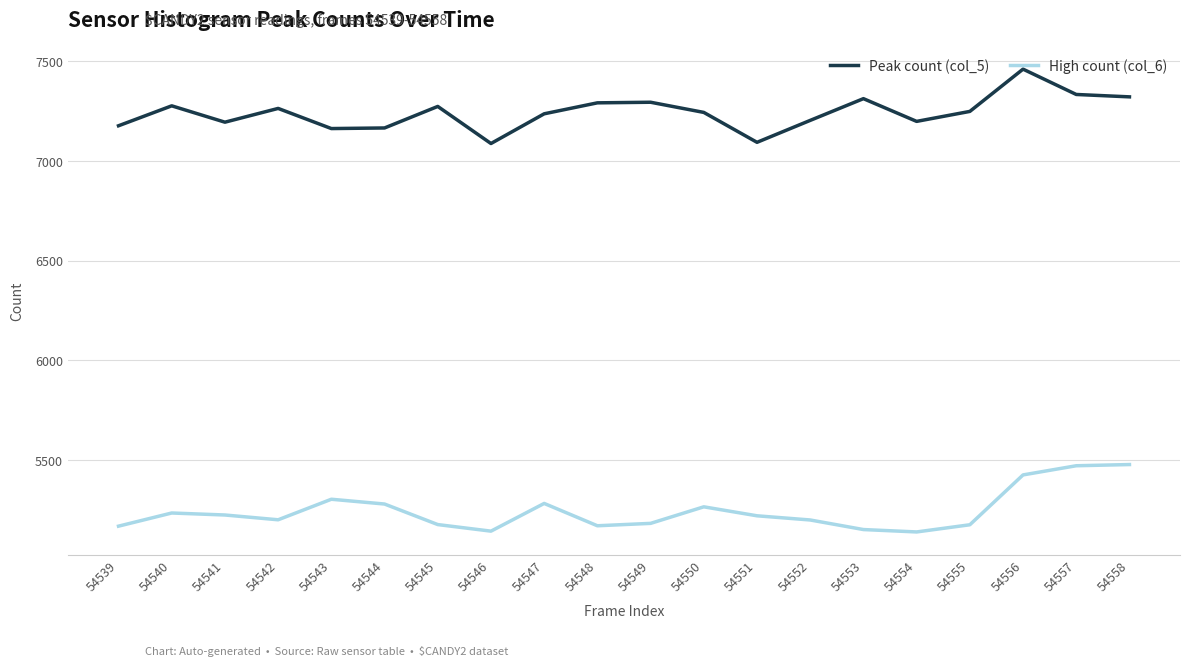

What is the difference between the highest and lowest values at 54550?

1978